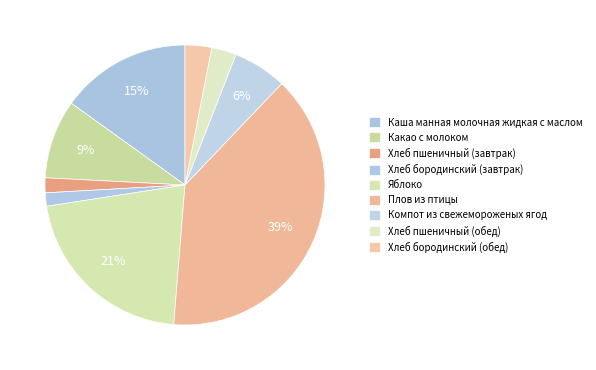

To the nearest percent, what is the combined percentage of Хлеб бородинский (обед) and Яблоко?

24%